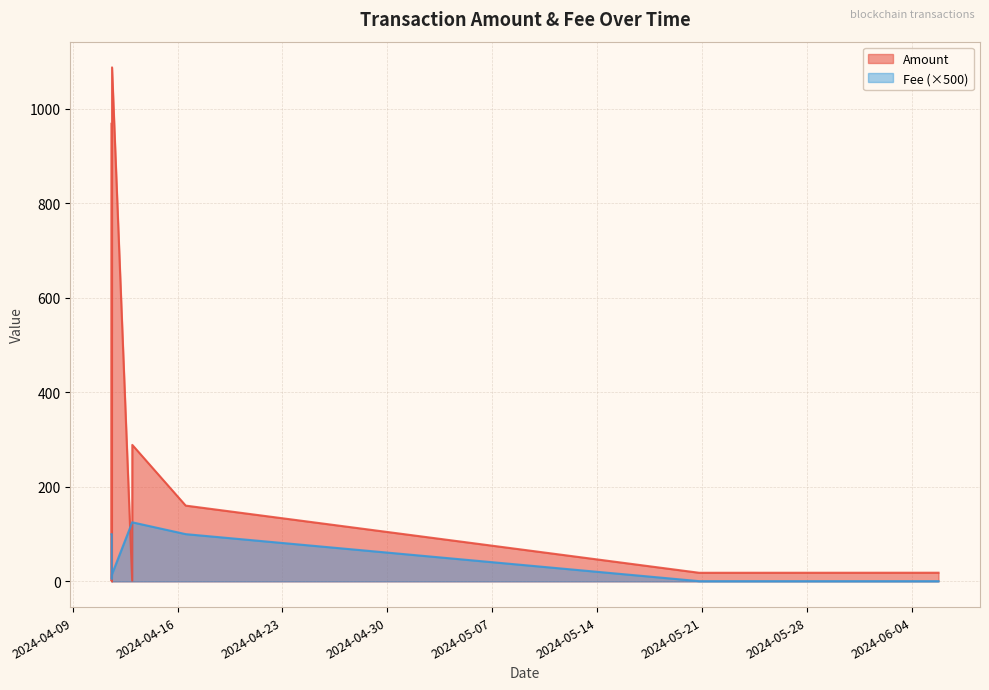

True or false: Amount has a value of 18.2 at 2024-05-20 19:21:00.

True